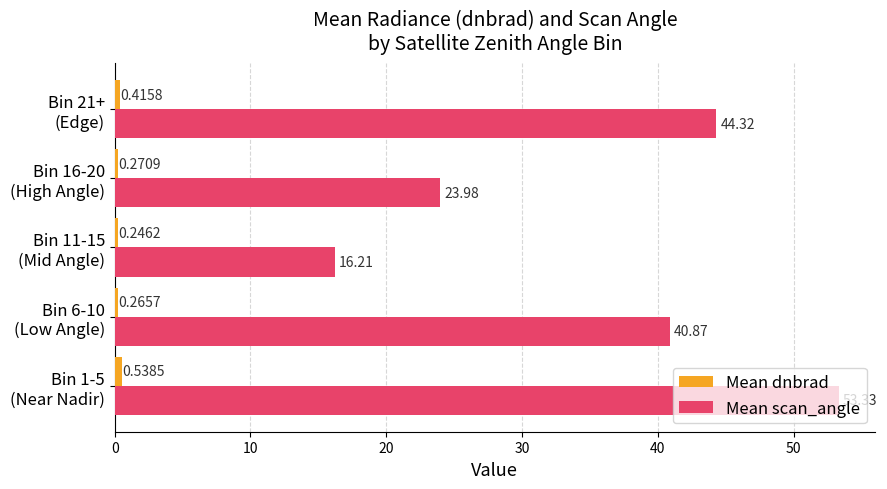

Which series has the largest range (max minus min)?

Mean scan_angle